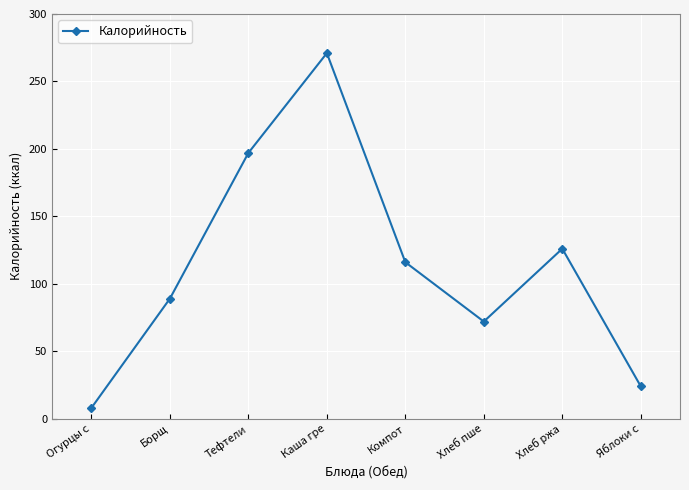

Count the number of categories in the chart.

8